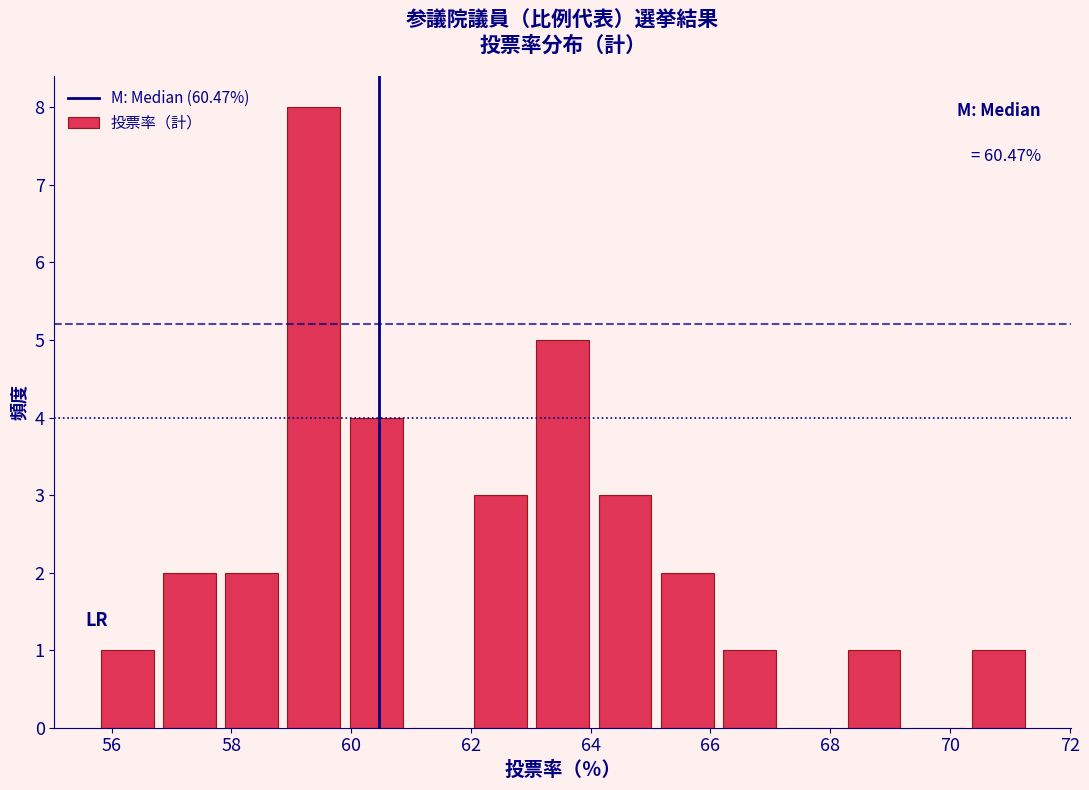

Over which range of the x-axis is the bar tallest?

58.8 to 59.8